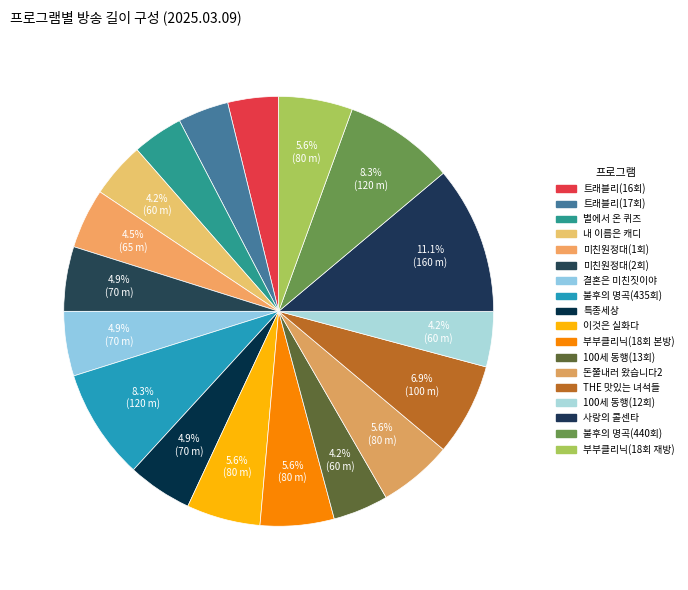

Which slice is the smallest?

트래블리(16회)